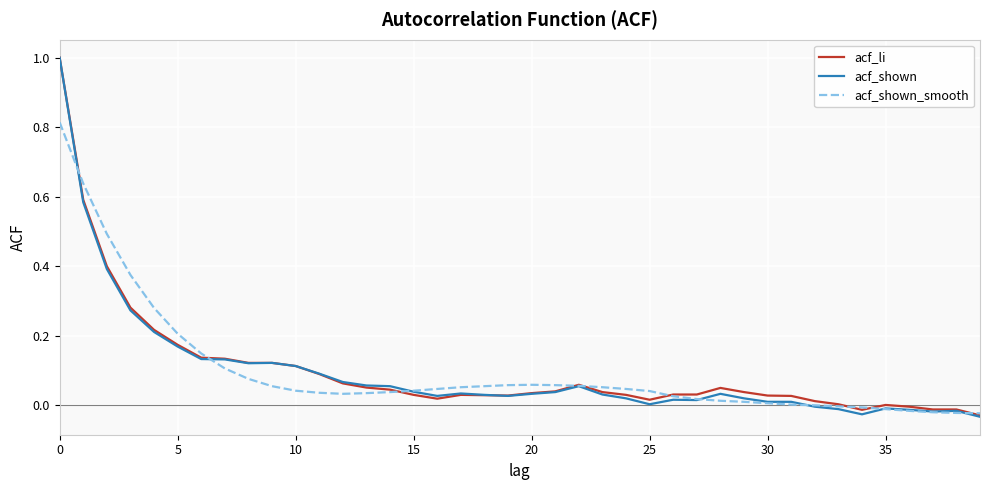

How many series are shown in this chart?

3